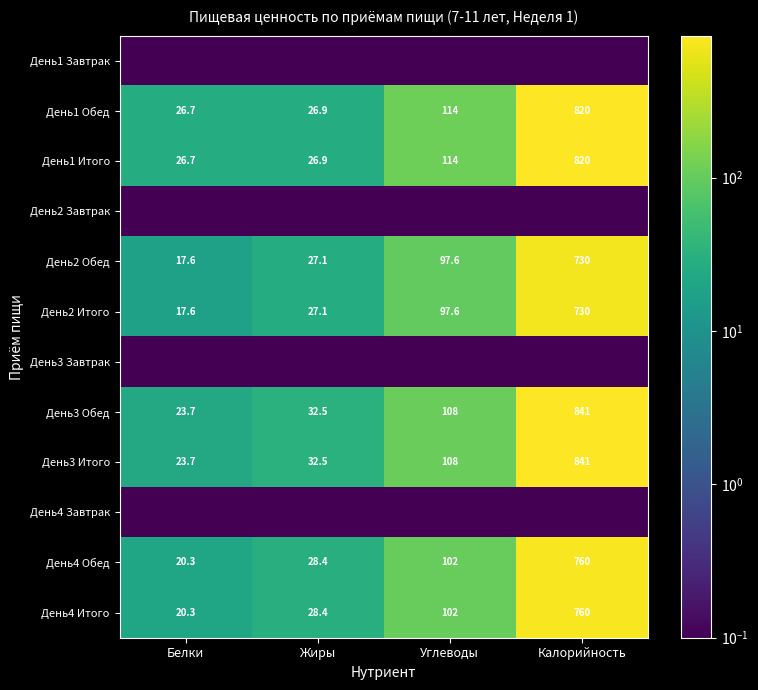

What is the difference between the maximum and minimum values in the День1 Обед series?

793.3